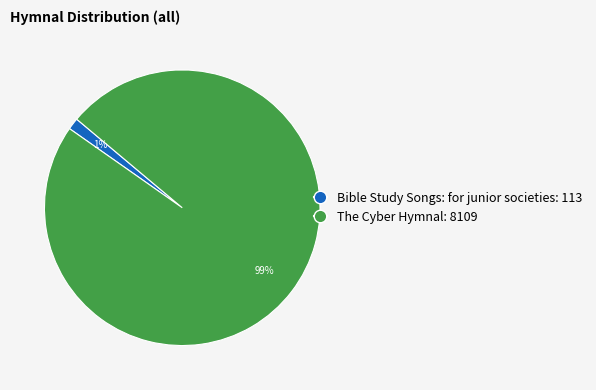

Which category has the smallest portion of the pie?

Bible Study Songs: for junior societies